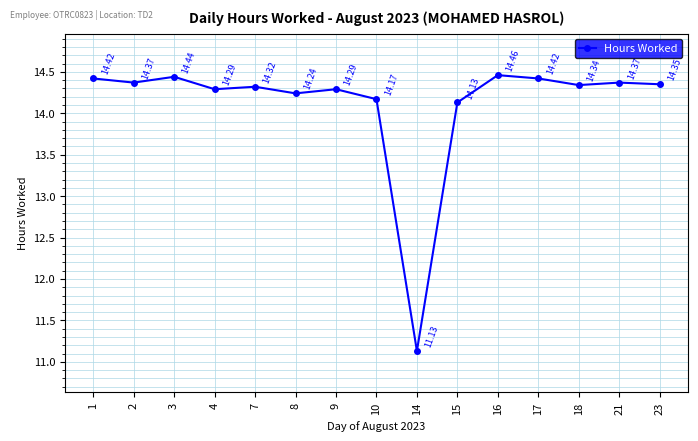

Where is the first local minimum?

2